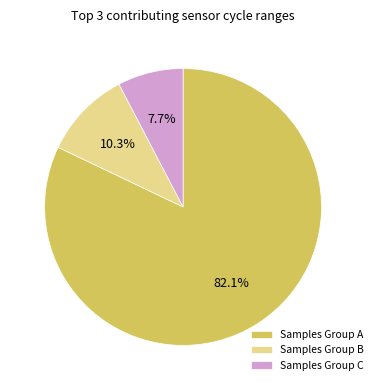

Which slice represents more than half of the pie?

Samples Group A